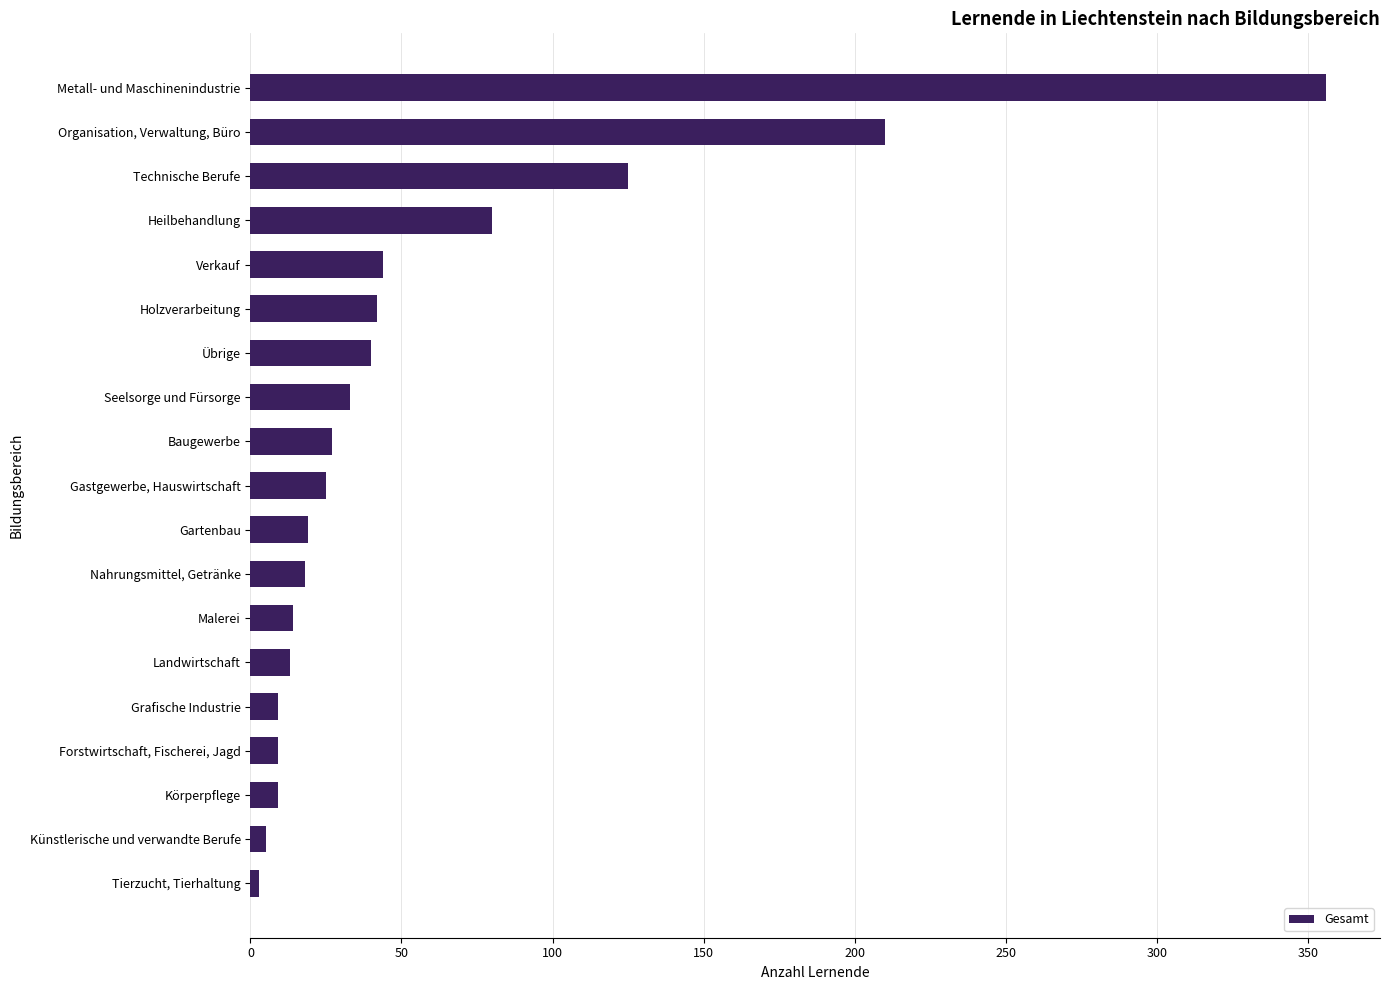

At which category does the chart reach its peak across all series?

Metall- und Maschinenindustrie